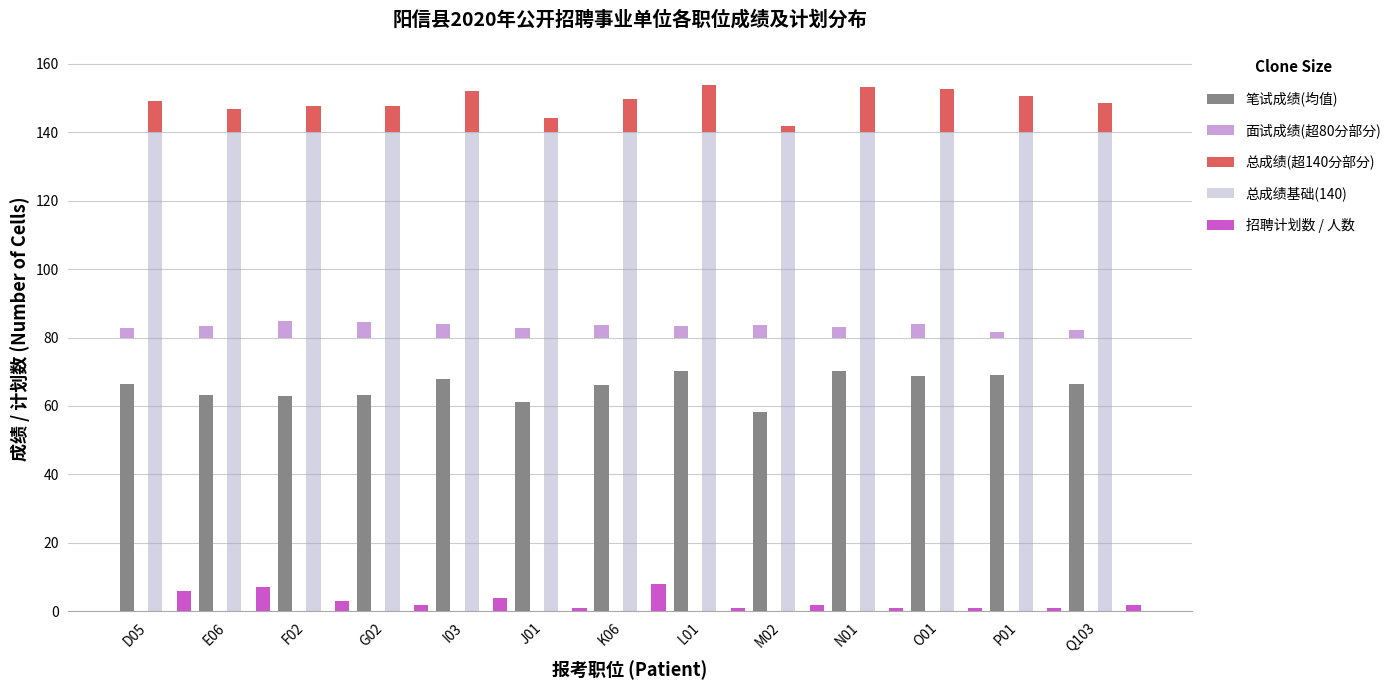

What is the total value across all series at D05?

224.4